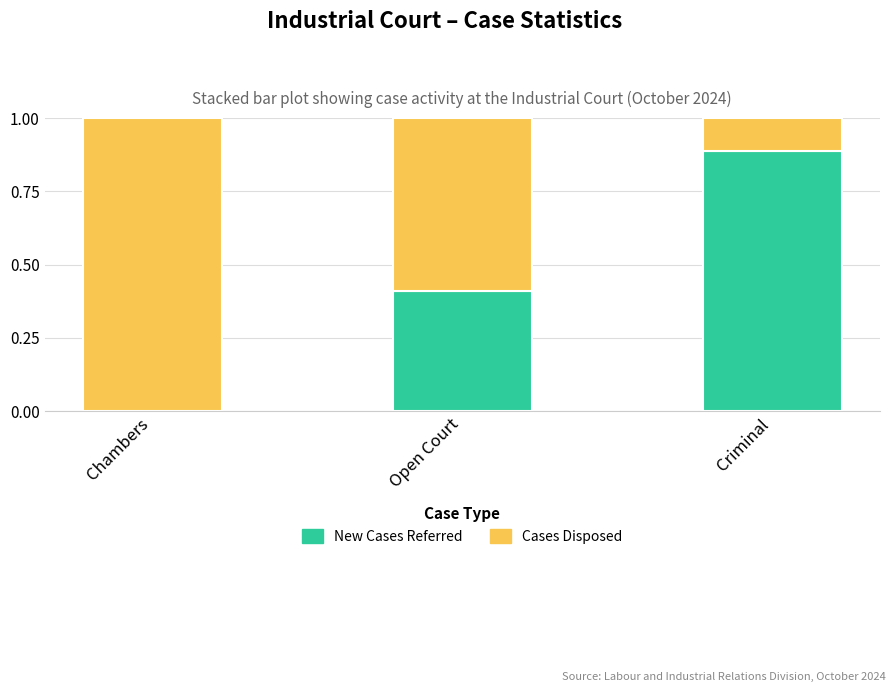

What is the total value across all series at Chambers?

1.0